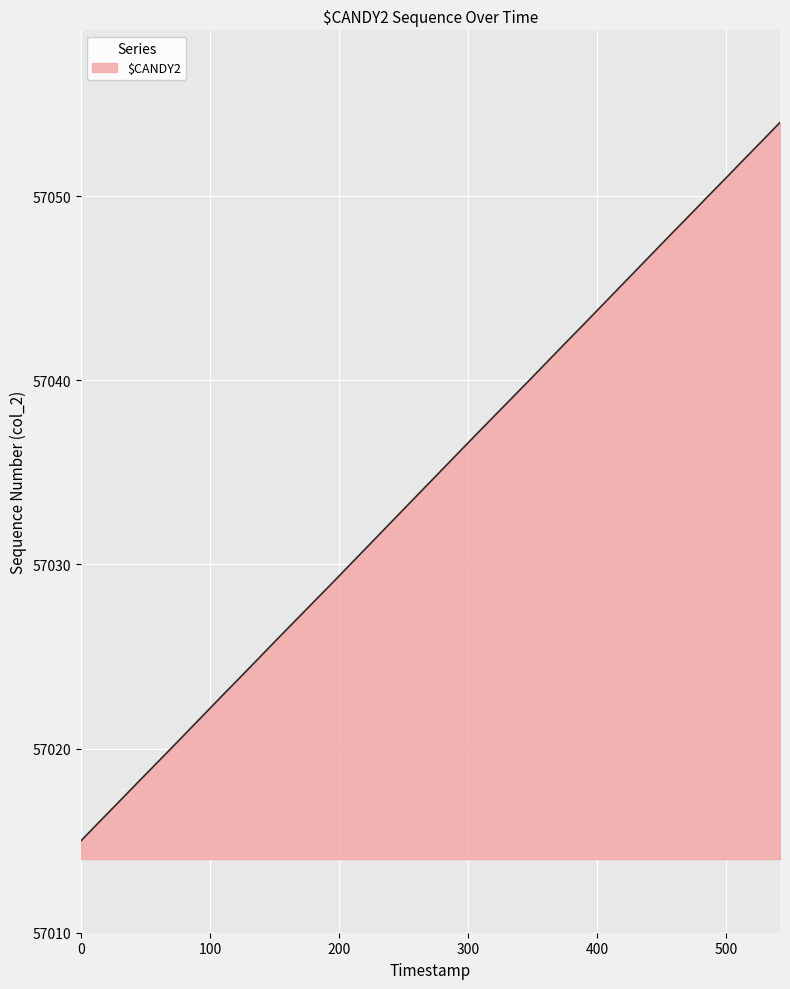

Does the chart have visible grid lines?

Yes